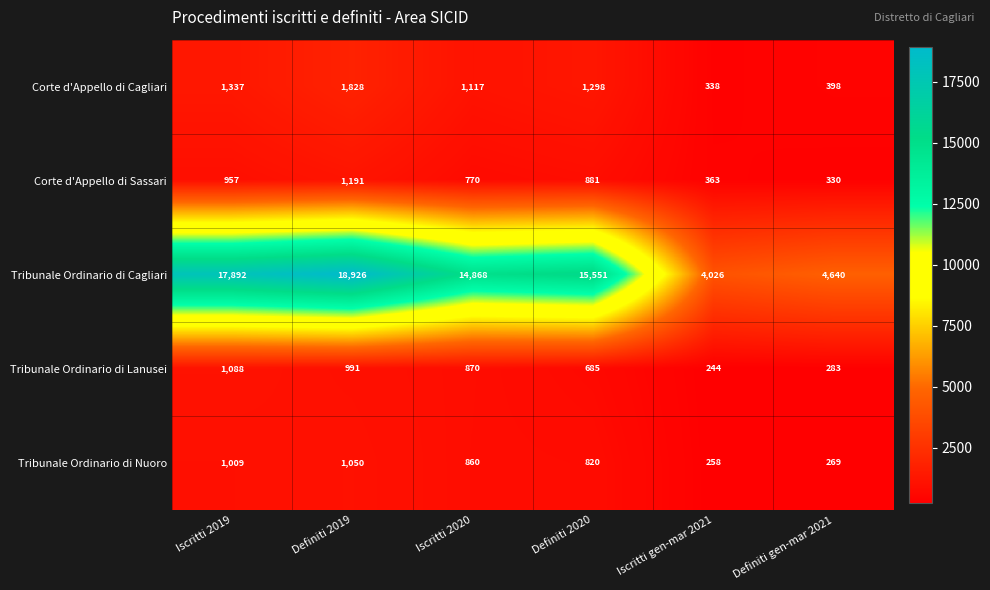

What is the total value across all series at Iscritti gen-mar 2021?

5229